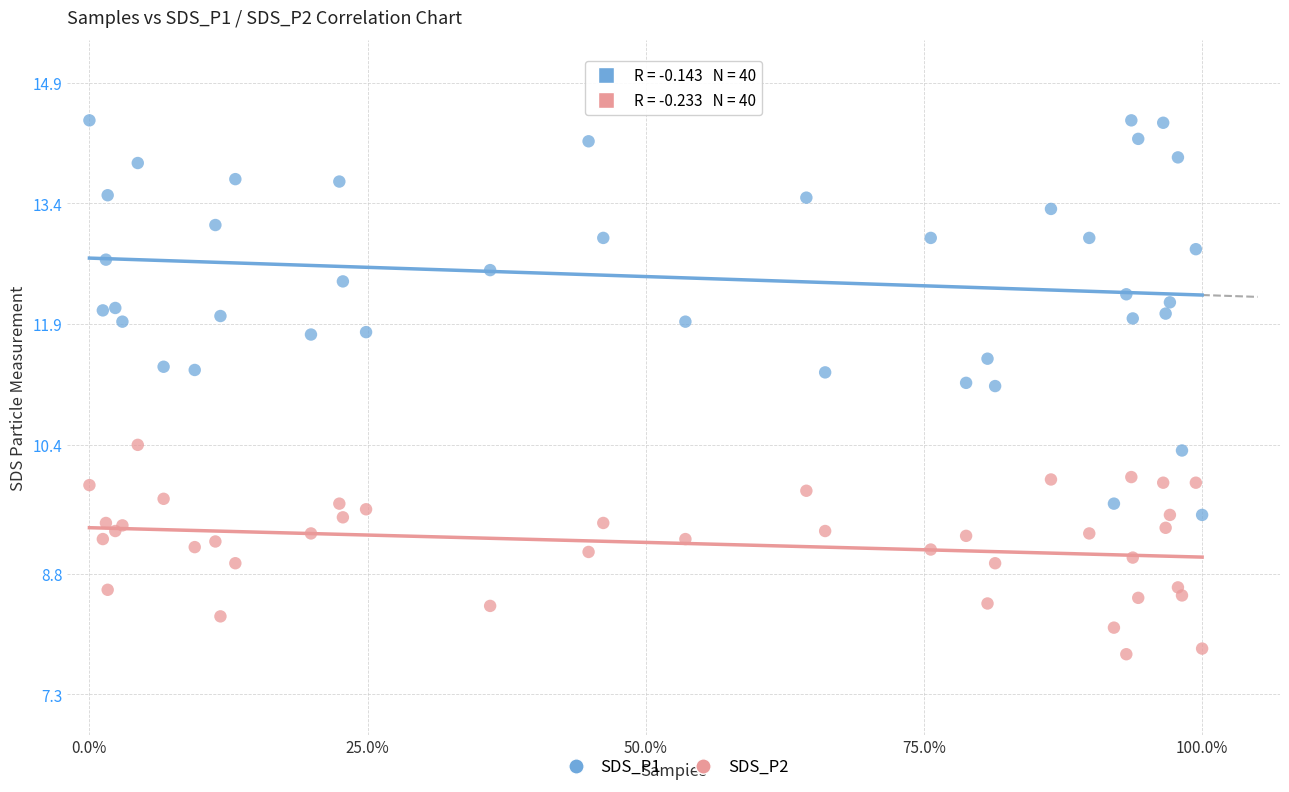

Which series contains the highest Y value?

SDS_P1